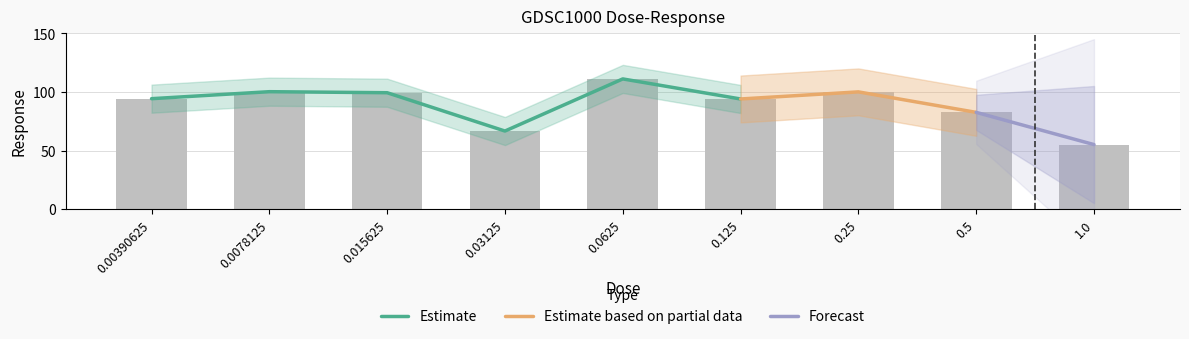

Reading left to right, extract all data points from this chart.

94.3	100.3	99.4	66.7	111.2	94.1	100.1	82.6	55.1